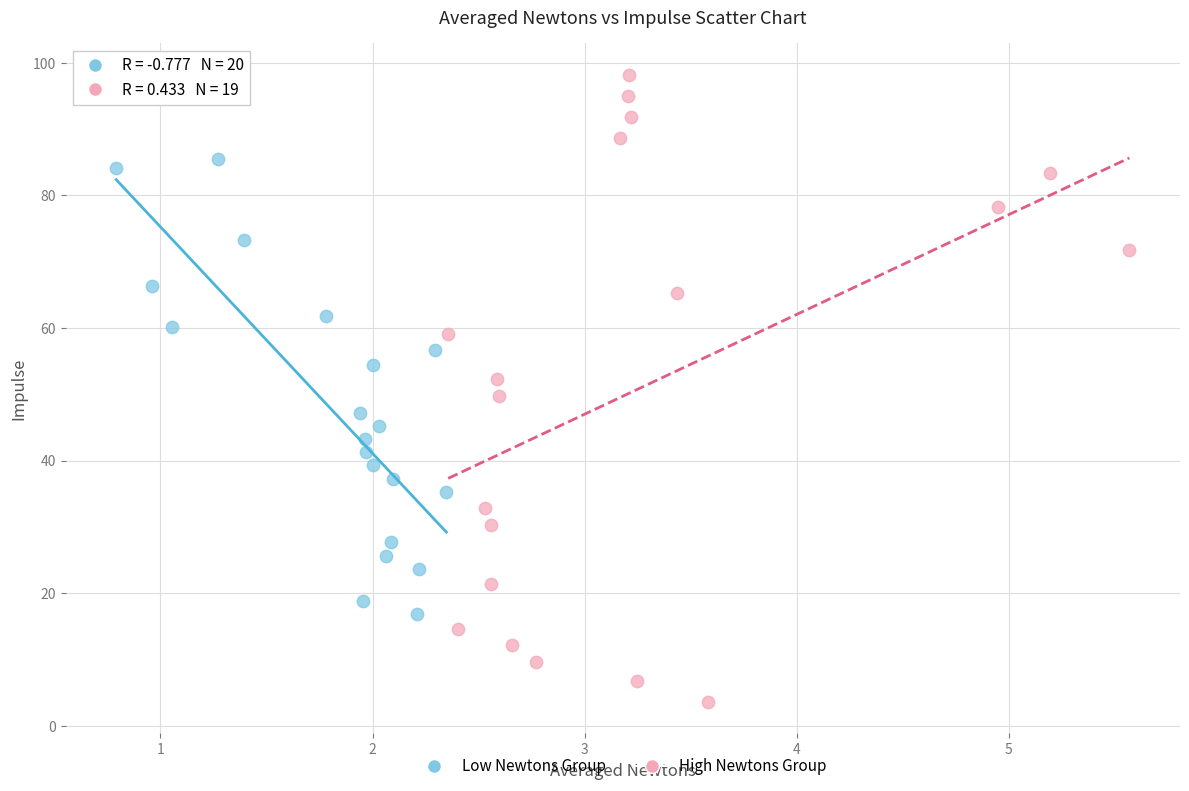

Which series contains the lowest Y value?

High Newtons Group